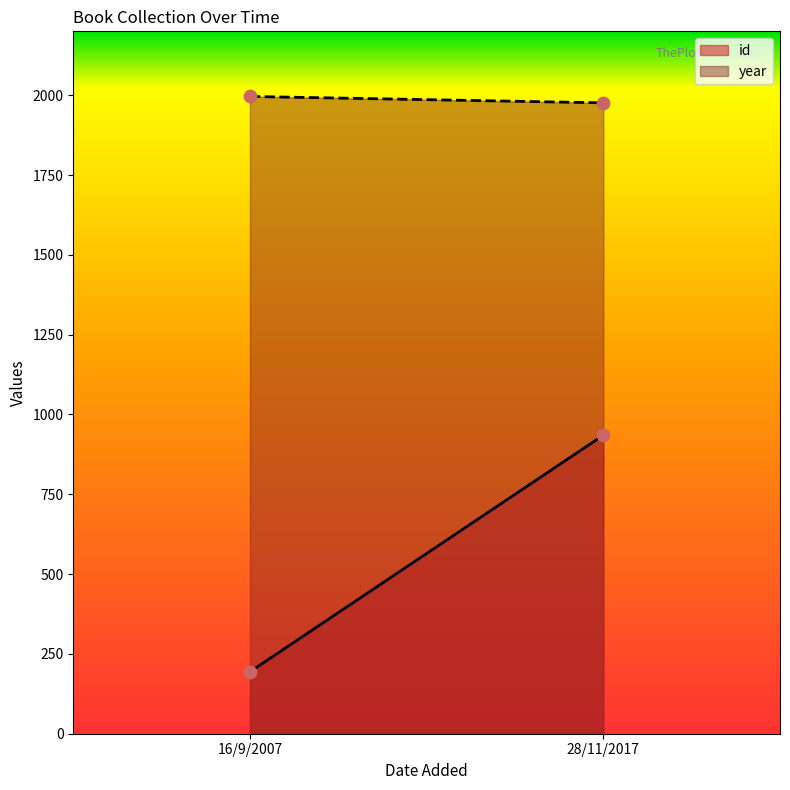

Is the value of year at 16/9/2007 greater than the value of id at 28/11/2017?

Yes